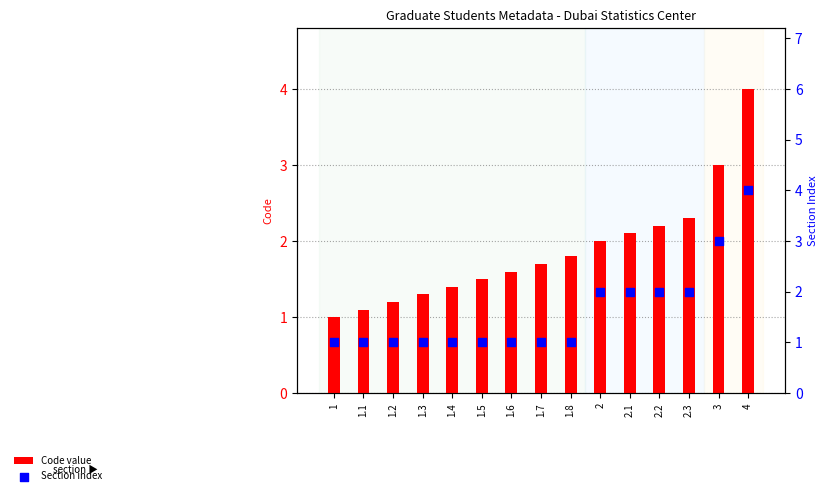

Which series contains the highest Y value?

Code value